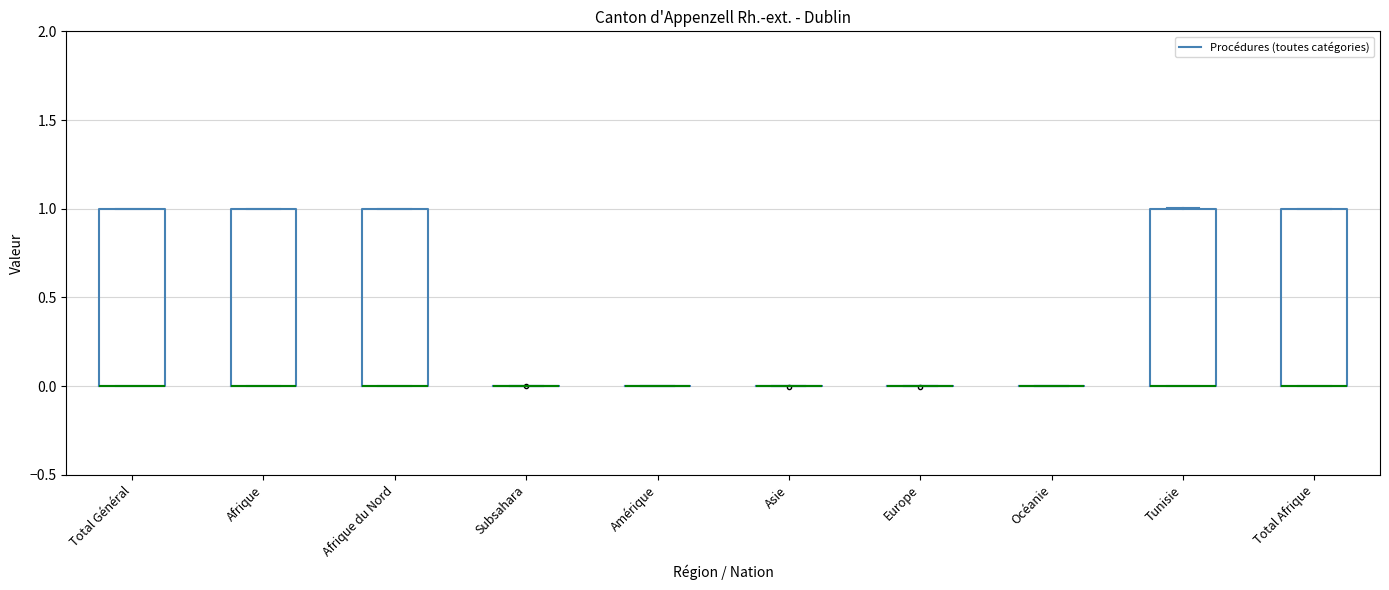

Reading left to right, transcribe this box plot: for each box, give where its median line is, the range the box spans, and where its two whiskers end, as read against the y-axis. The values are not printed on the chart, so give them approximately, as read against the axis.

Total Général: median 0 (drawn on the box's lower edge), box 0 to 1, whiskers 0 to 1
Afrique: median 0 (drawn on the box's lower edge), box 0 to 1, whiskers 0 to 1
Afrique du Nord: median 0 (drawn on the box's lower edge), box 0 to 1, whiskers 0 to 1
Subsahara: box collapsed to a line at 0, whiskers 0 to 0
Amérique: box collapsed to a line at 0, whiskers 0 to 0
Asie: box collapsed to a line at 0, whiskers 0 to 0
Europe: box collapsed to a line at 0, whiskers 0 to 0
Océanie: box collapsed to a line at 0, whiskers 0 to 0
Tunisie: median 0 (drawn on the box's lower edge), box 0 to 1, whiskers 0 to 1
Total Afrique: median 0 (drawn on the box's lower edge), box 0 to 1, whiskers 0 to 1